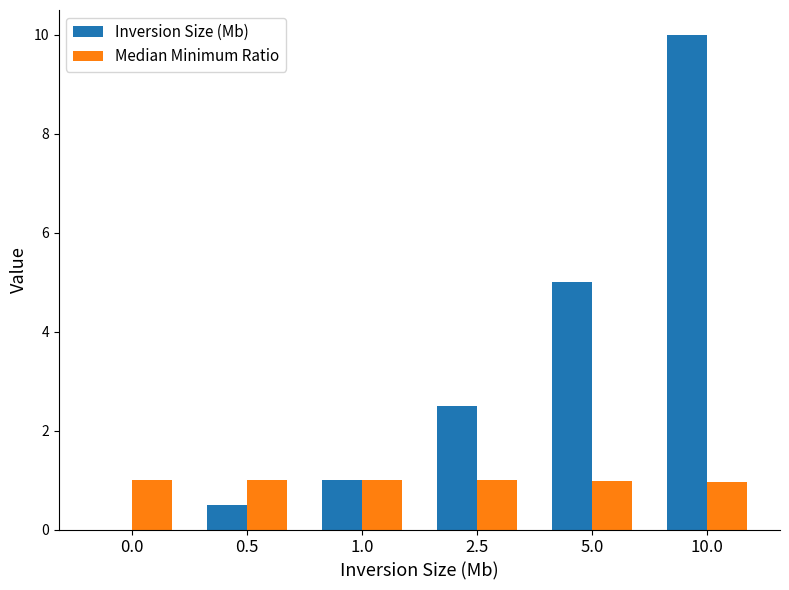

Reading right to left, extract all data points from this chart.

Inversion Size (Mb): 10.0=10.0	5.0=5.0	2.5=2.5	1.0=1.0	0.5=0.5	0.0=0.0
Median Minimum Ratio: 10.0=1.0	5.0=1.0	2.5=1.0	1.0=1.0	0.5=1.0	0.0=1.0